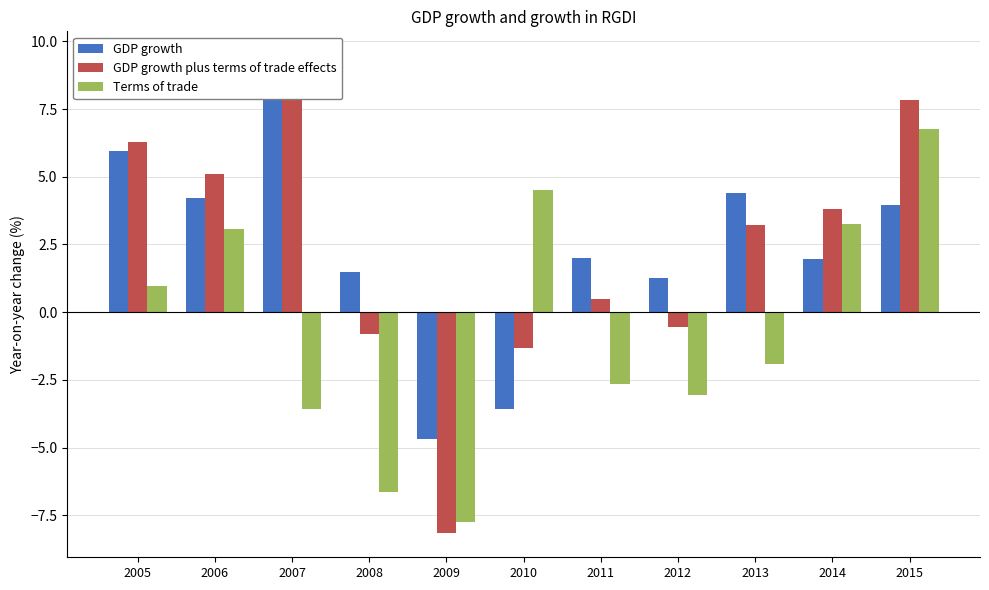

Which series changed the most between 2012 and 2015?

Terms of trade